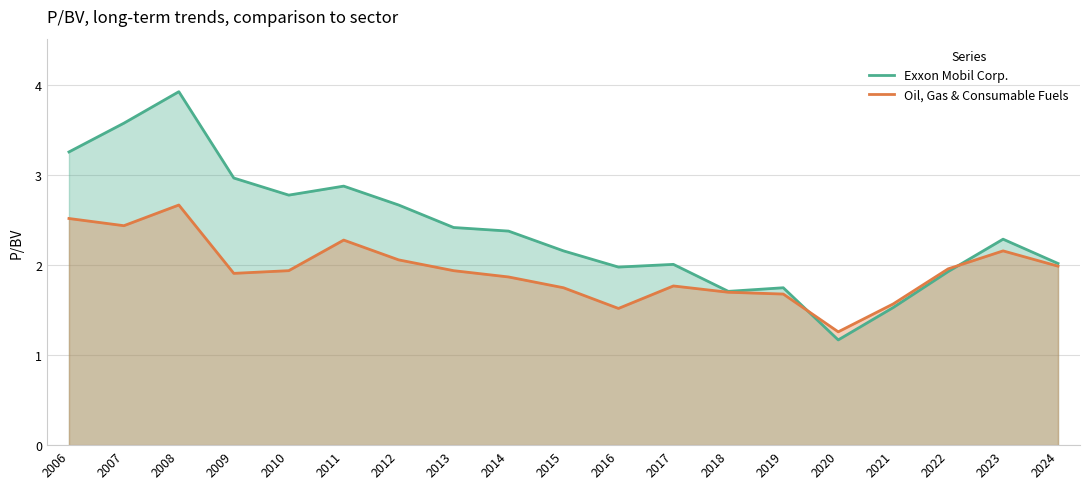

The Oil, Gas & Consumable Fuels series shows 1.8 at 2015. True or false?

True